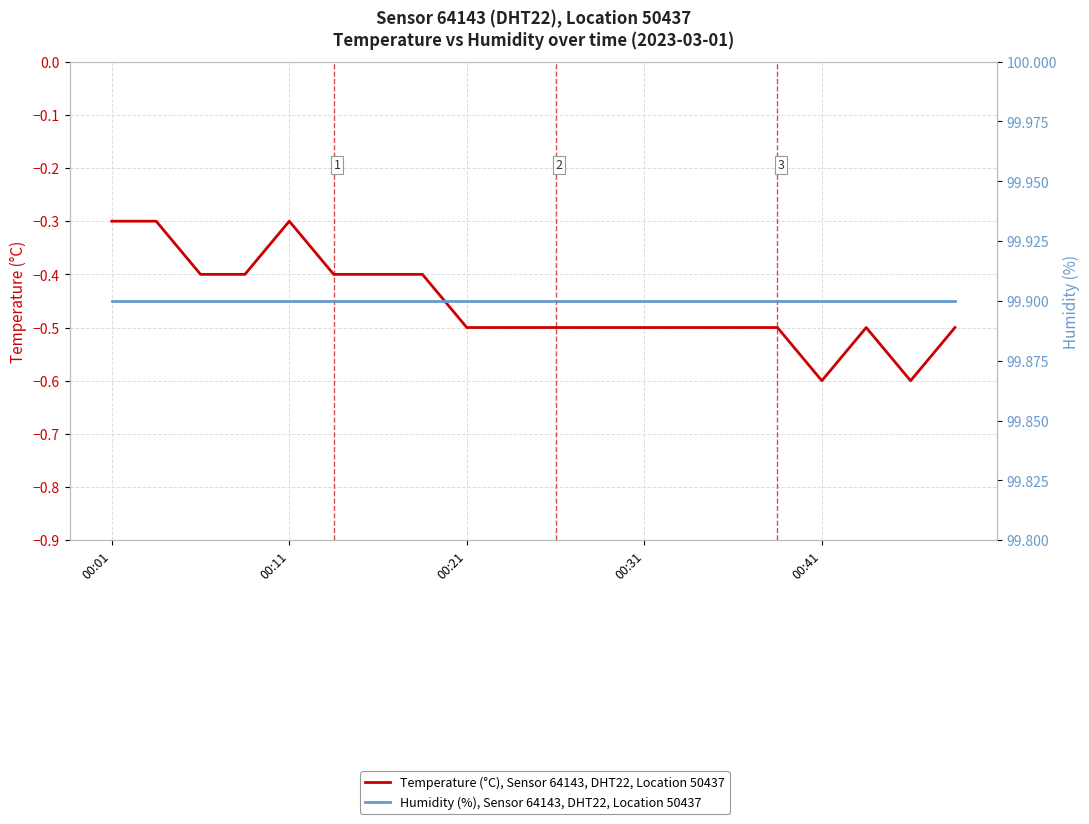

Where is Temperature (°C), Sensor 64143, DHT22, Location 50437 nearest to the value 0?

00:01